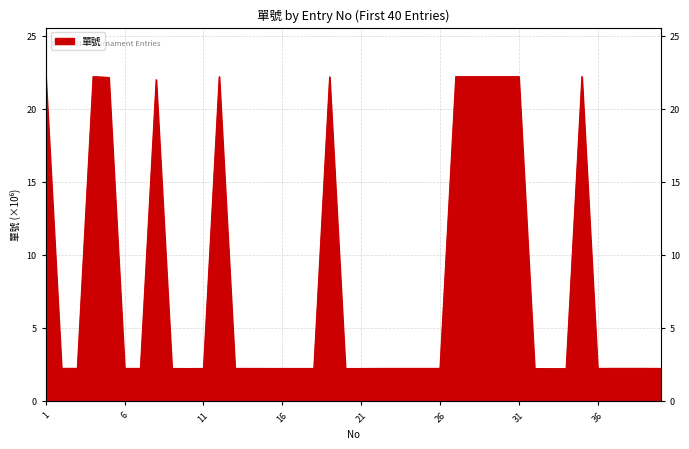

What is the difference between the maximum and minimum values?

20.0